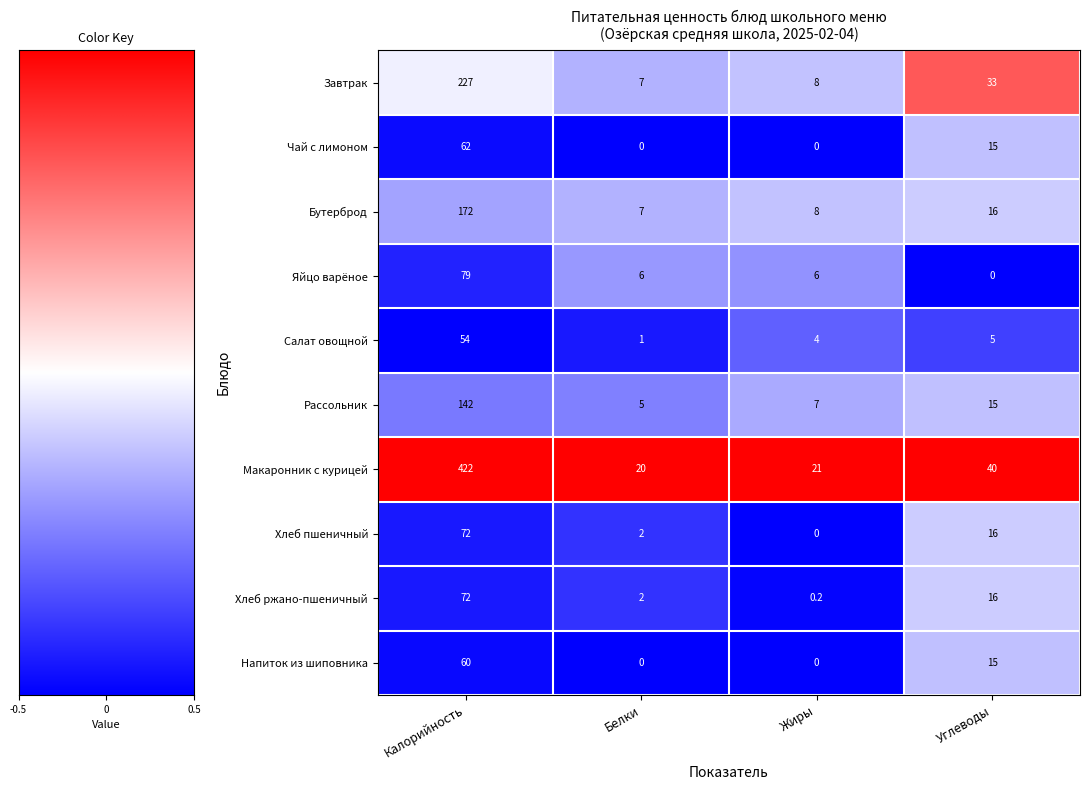

At how many categories does at least one series exceed 0?

4